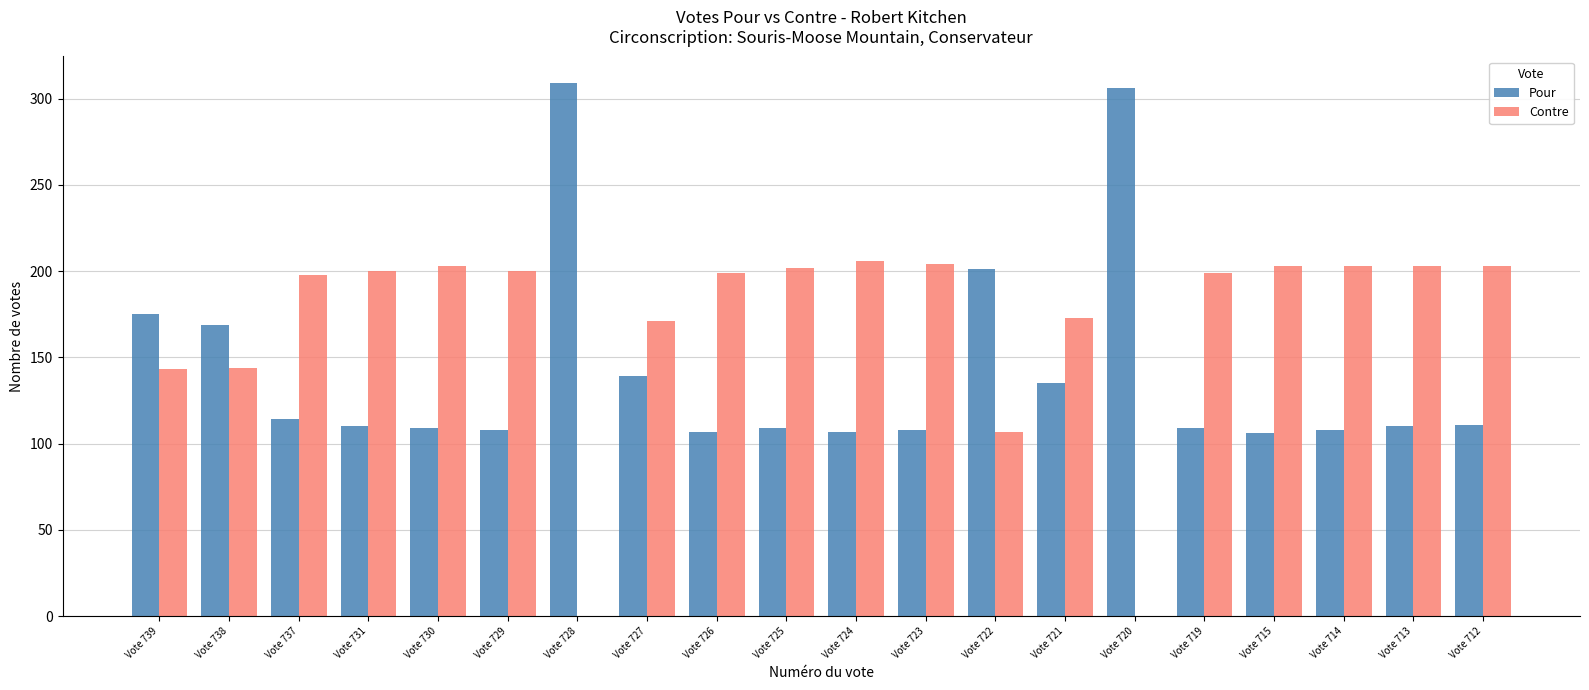

What is the maximum value for Pour?

309